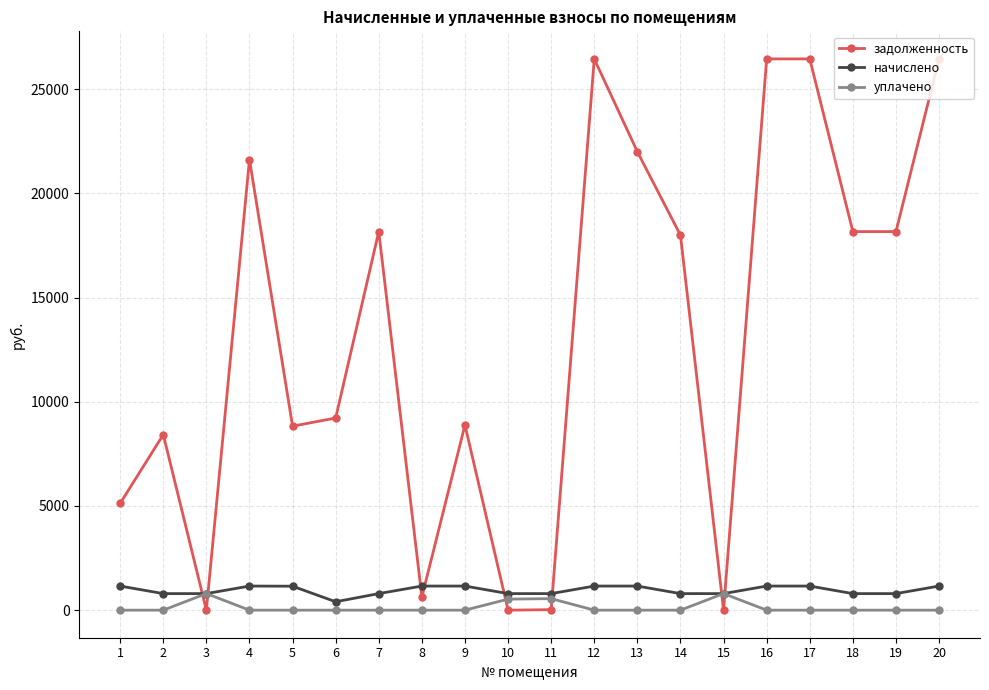

Does the chart have visible grid lines?

Yes